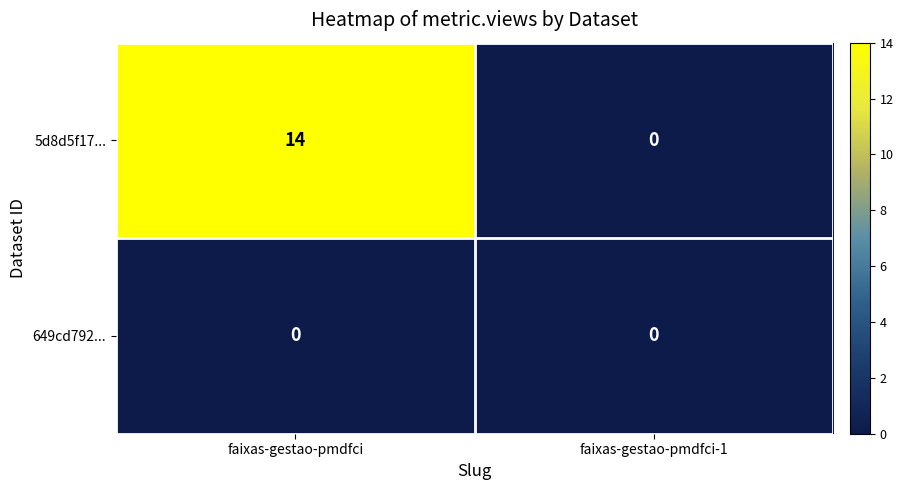

True or false: 5d8d5f17... has a value of -7 at faixas-gestao-pmdfci-1.

False